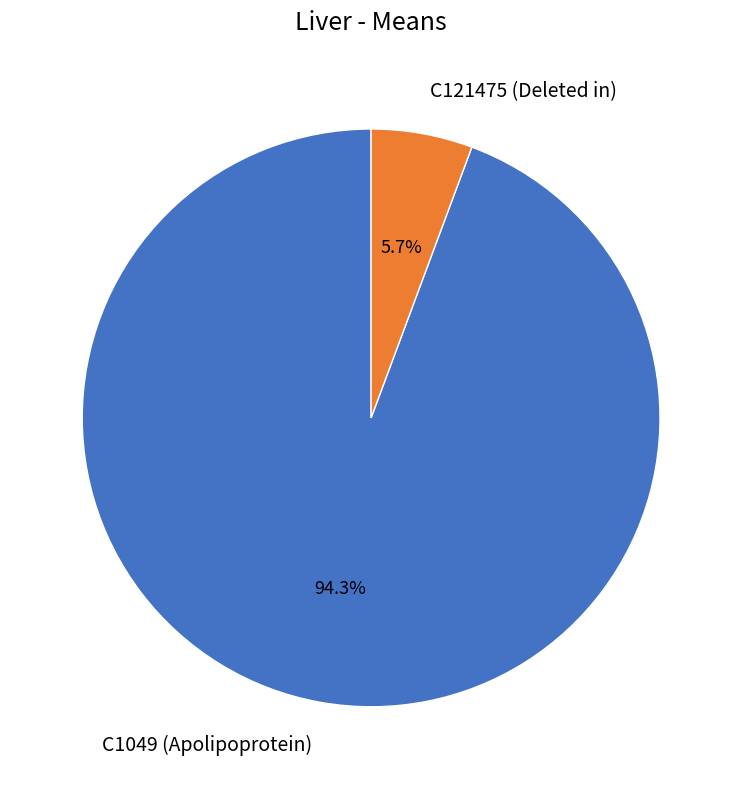

How many segments does this pie chart have?

2